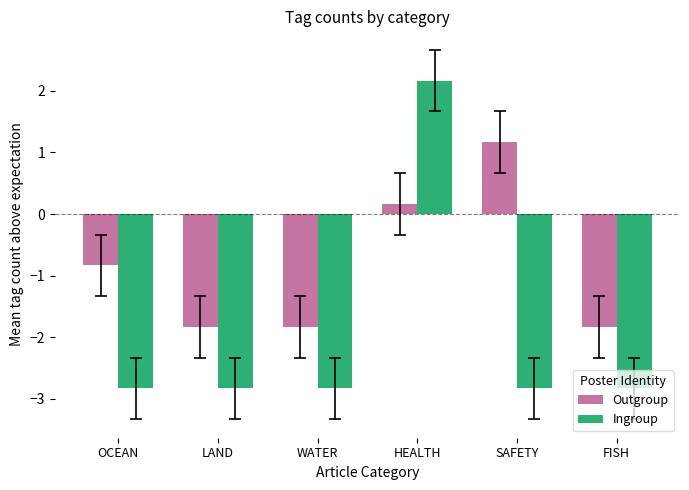

Which category has the highest value in the Ingroup series?

HEALTH